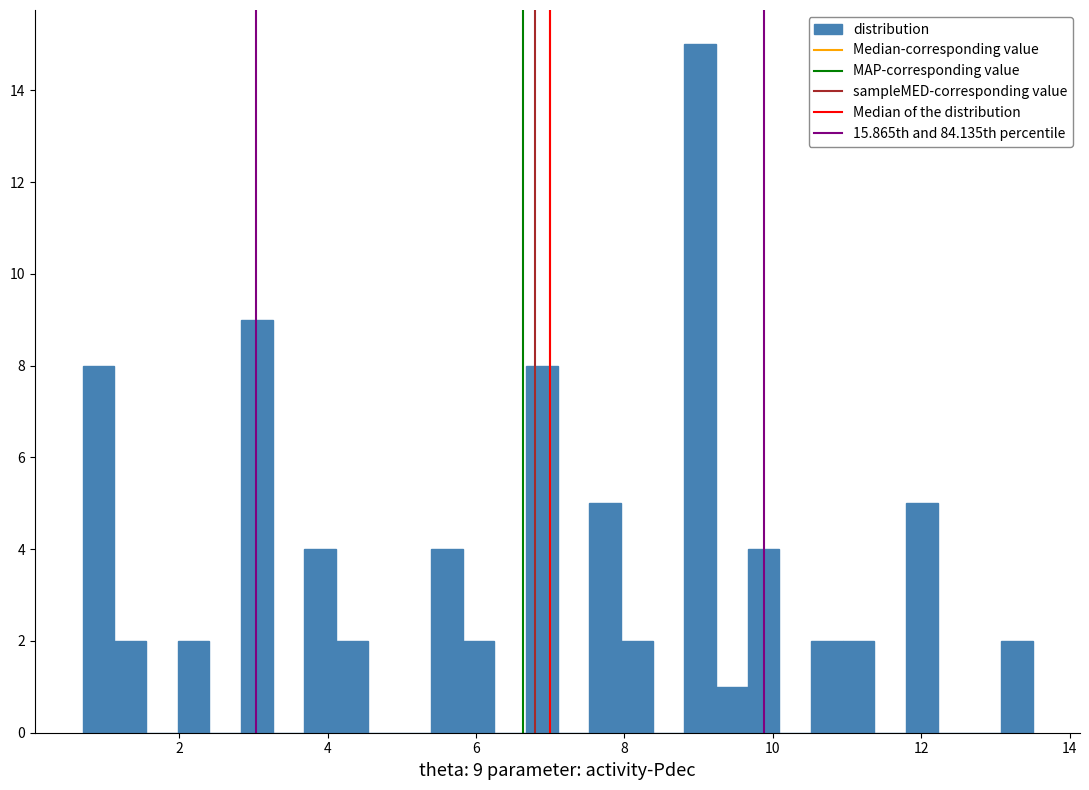

Read against the x-axis, roughly where is the centre of the tallest bar?

9.0